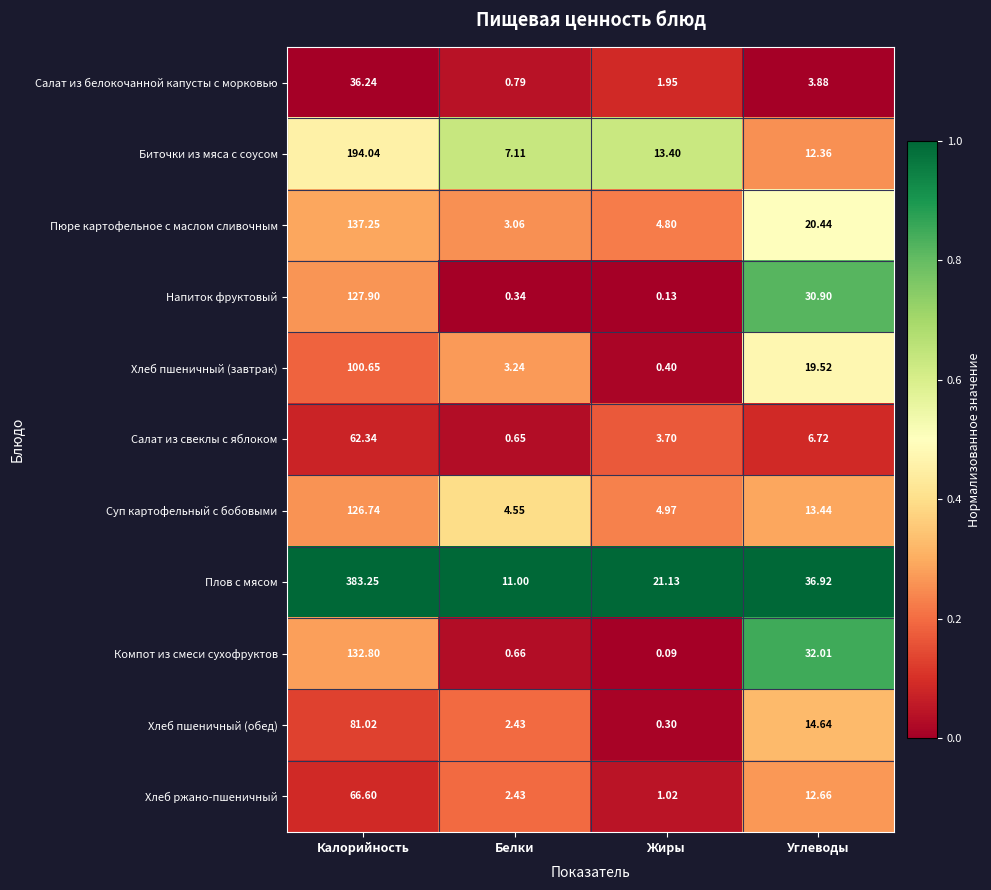

At which label is Суп картофельный с бобовыми closest to 65?

Углеводы